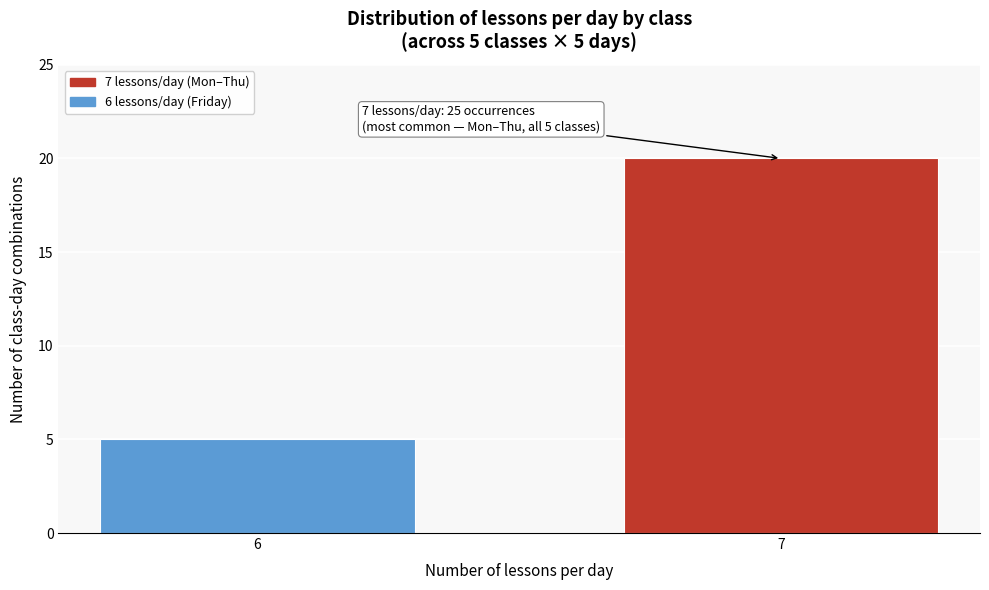

Reading left to right, transcribe all the data shown in this chart.

5	20